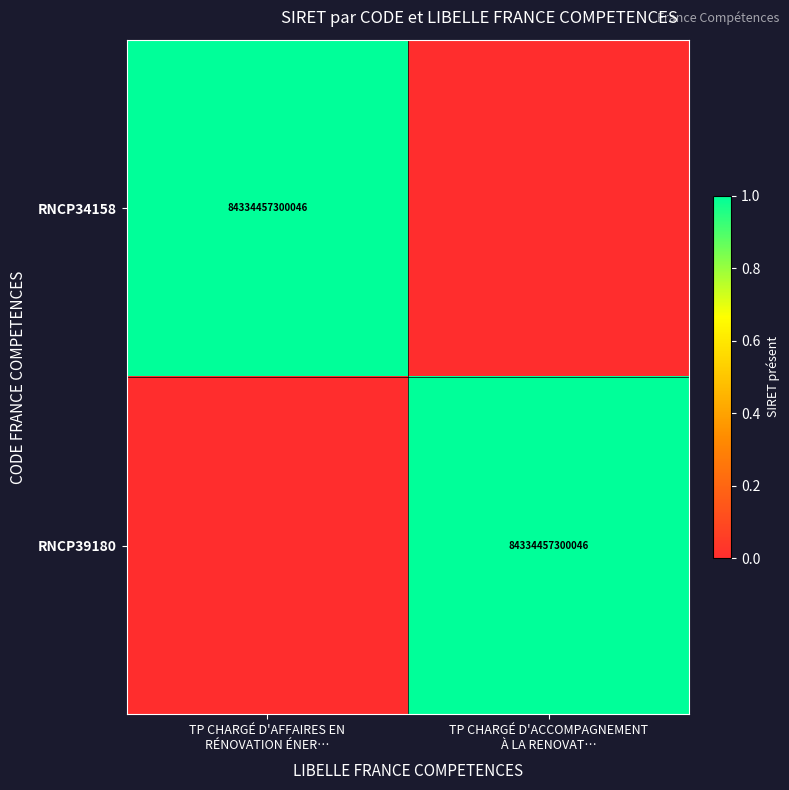

Which series changed the most between TP CHARGÉ D'AFFAIRES EN RÉNOVATION ÉNER… and TP CHARGÉ D'ACCOMPAGNEMENT À LA RENOVAT…?

RNCP34158